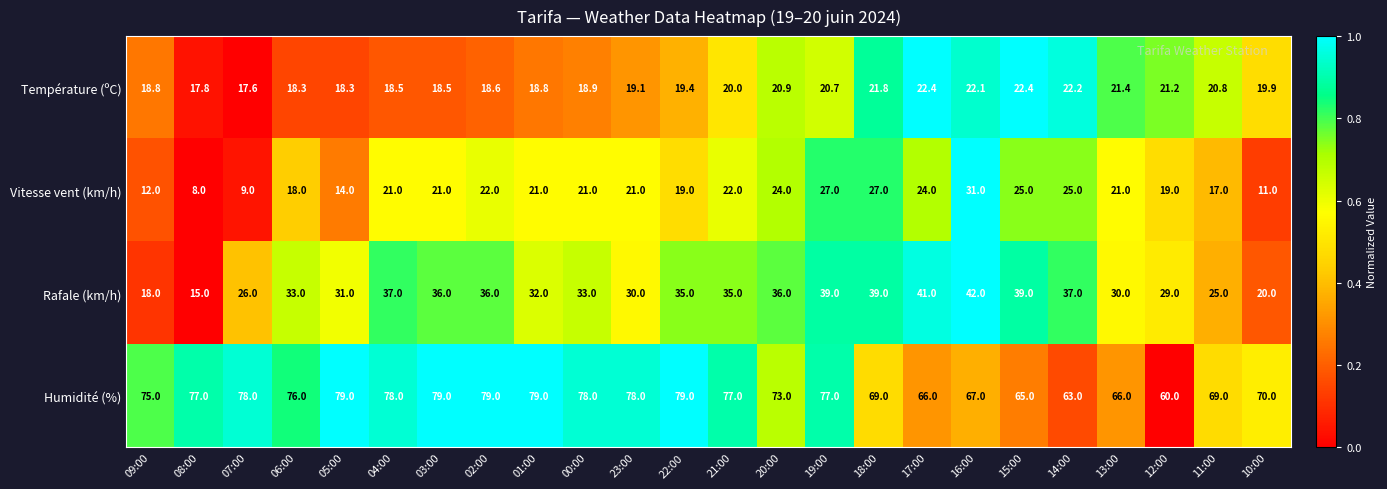

What is the greatest value displayed?

79.0